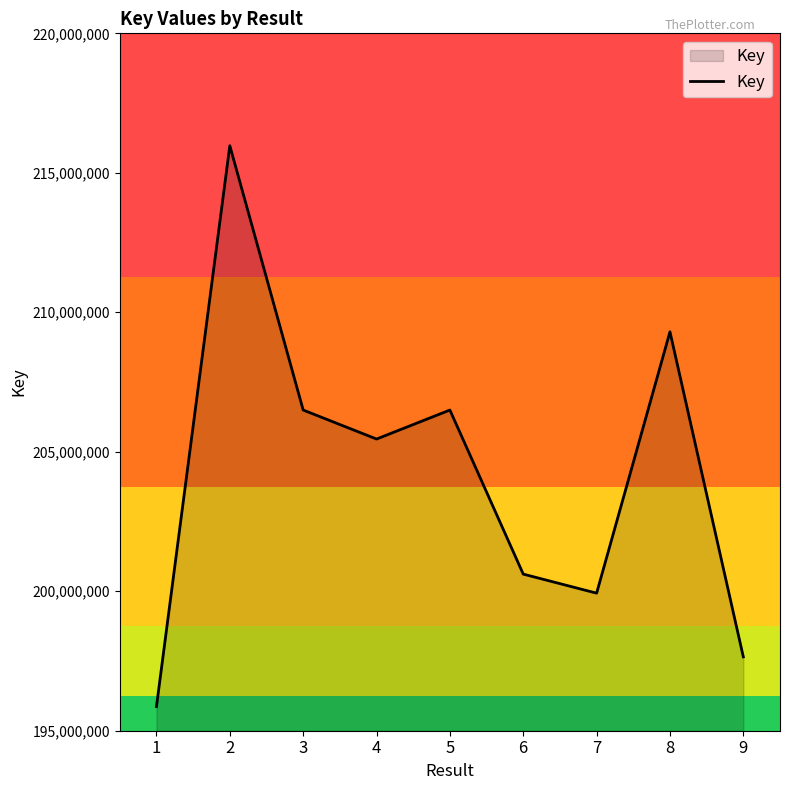

What value does the data have at 6?

200614032